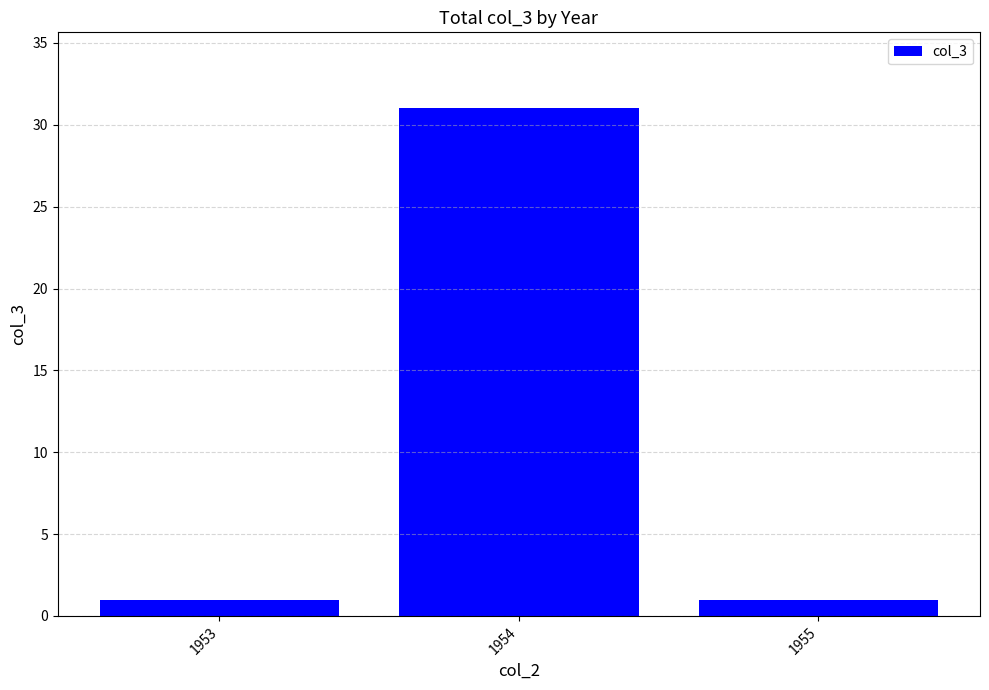

Approximately how many times larger is the value at 1955 compared to 1953?

1.0